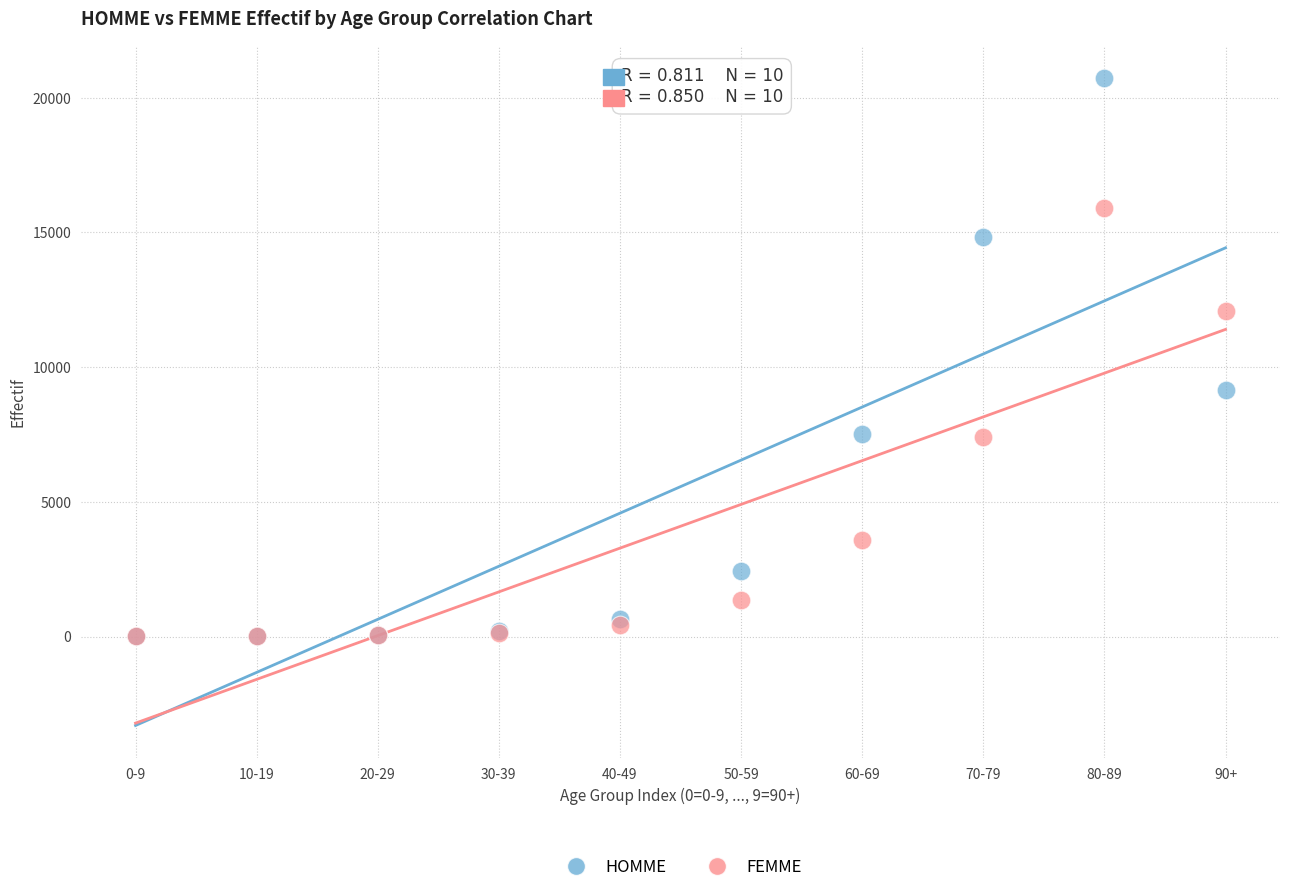

In the HOMME series, what Y value is closest to 10371?

9164